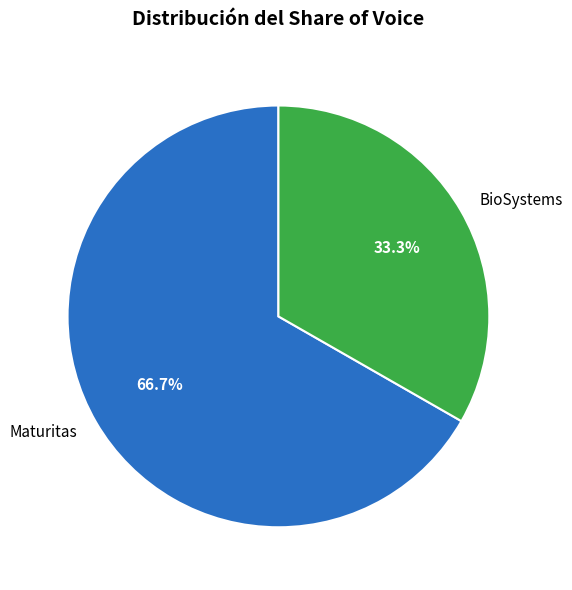

How many segments does this pie chart have?

2